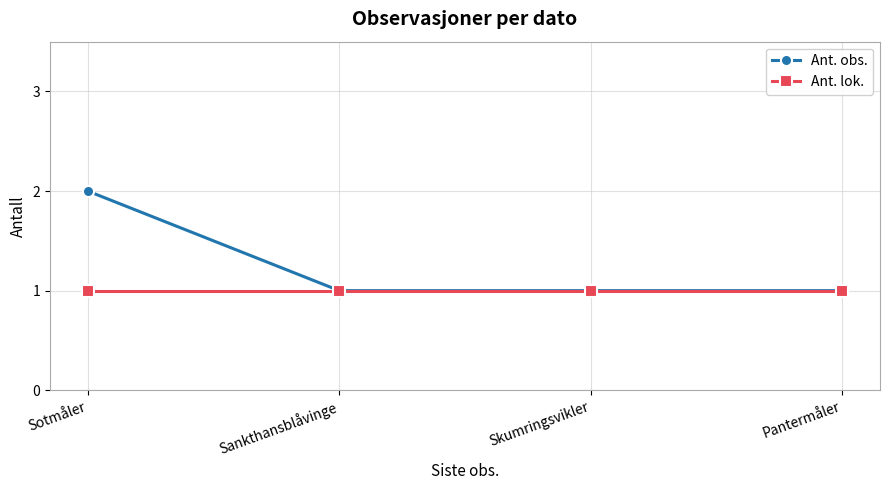

Reading right to left, transcribe all the data shown in this chart.

Ant. obs.: 1	1	1	2
Ant. lok.: 1	1	1	1